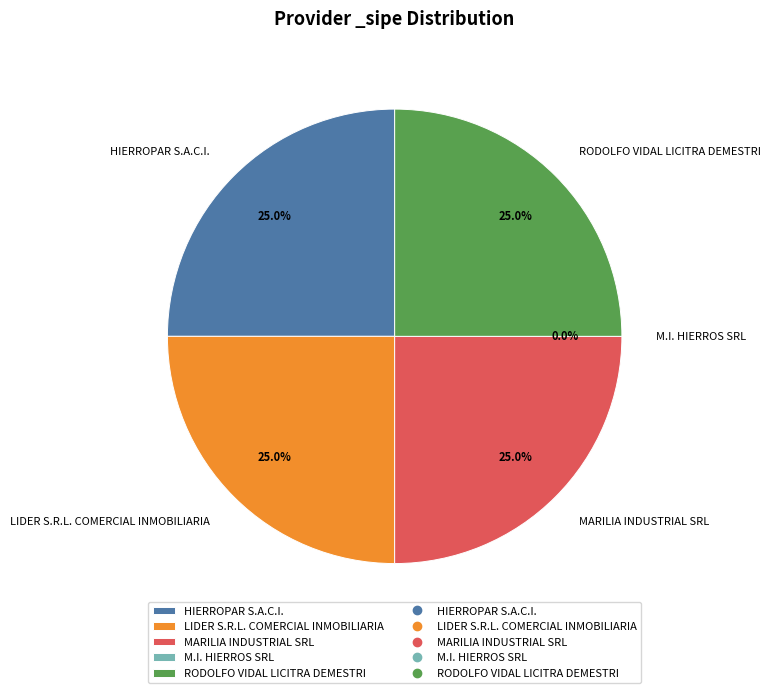

To the nearest percent, what is the difference between the largest and smallest slice percentages?

25%